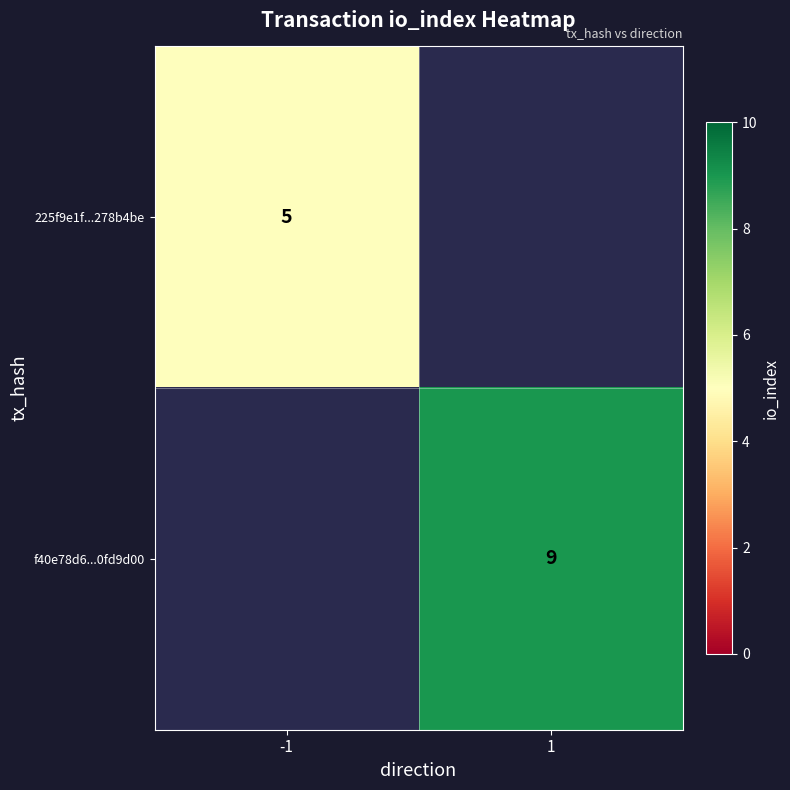

Is the value of 225f9e1f...278b4be at -1 greater than the value of f40e78d6...0fd9d00 at 1?

No